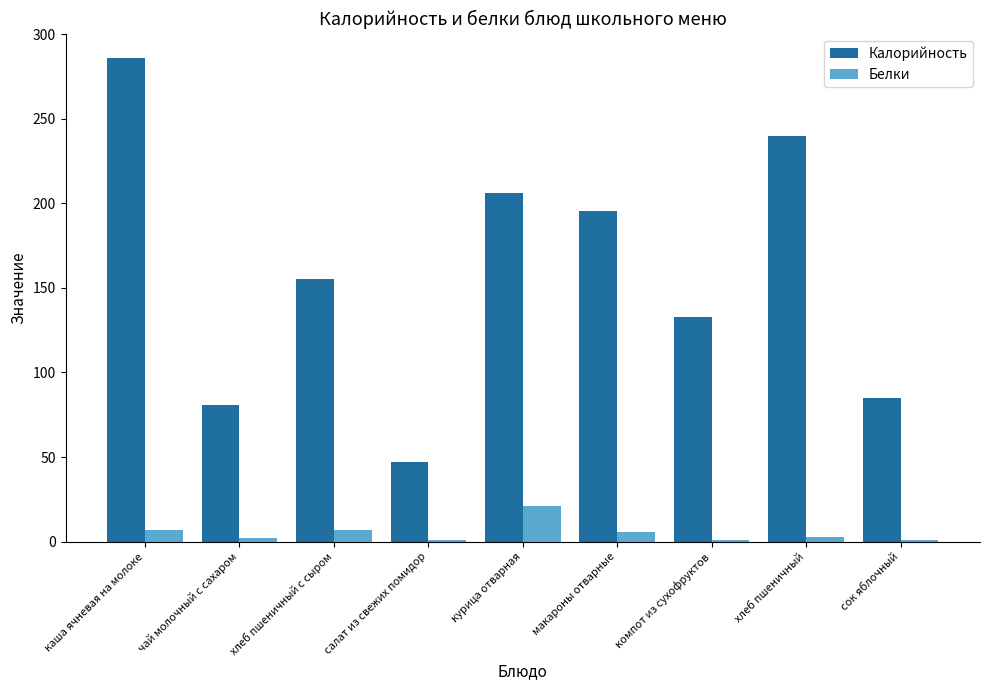

Is it true that Калорийность equals 480.9 at каша ячневая на молоке?

False